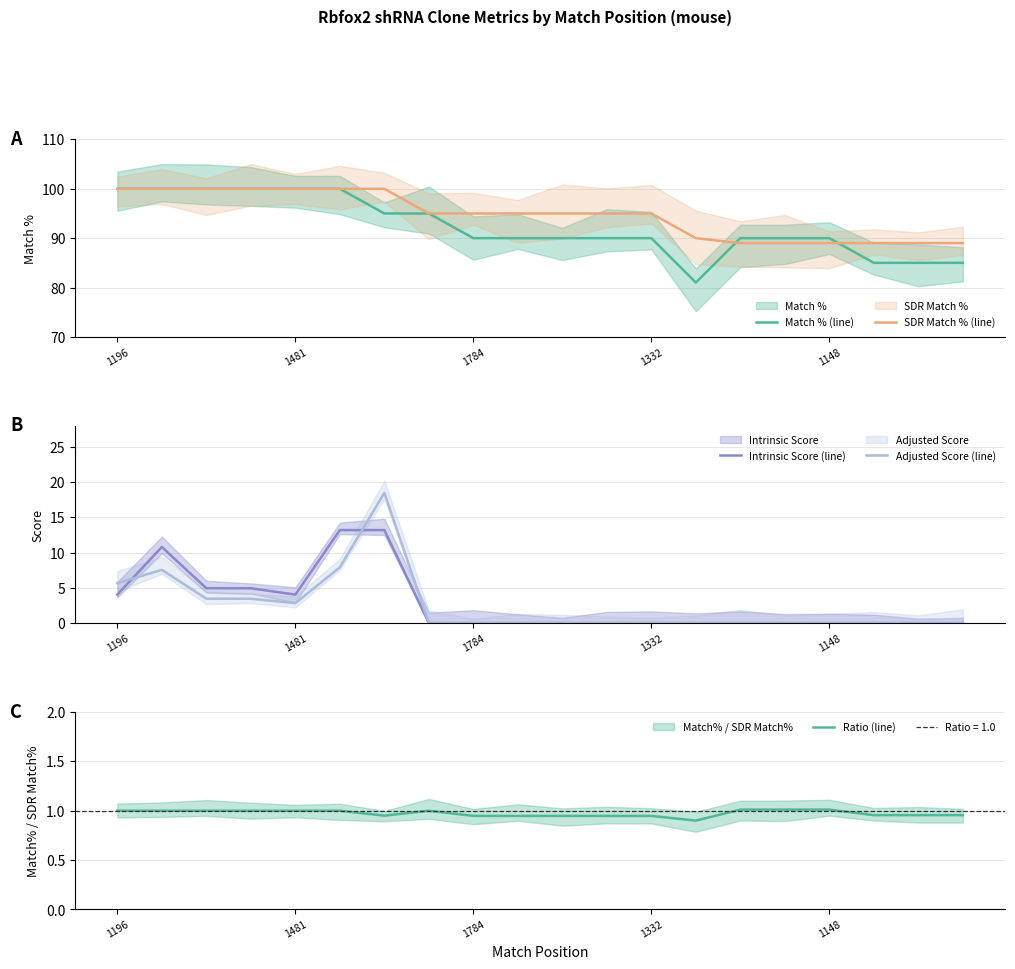

What is the average value of the Intrinsic Score (line) series?

2.8